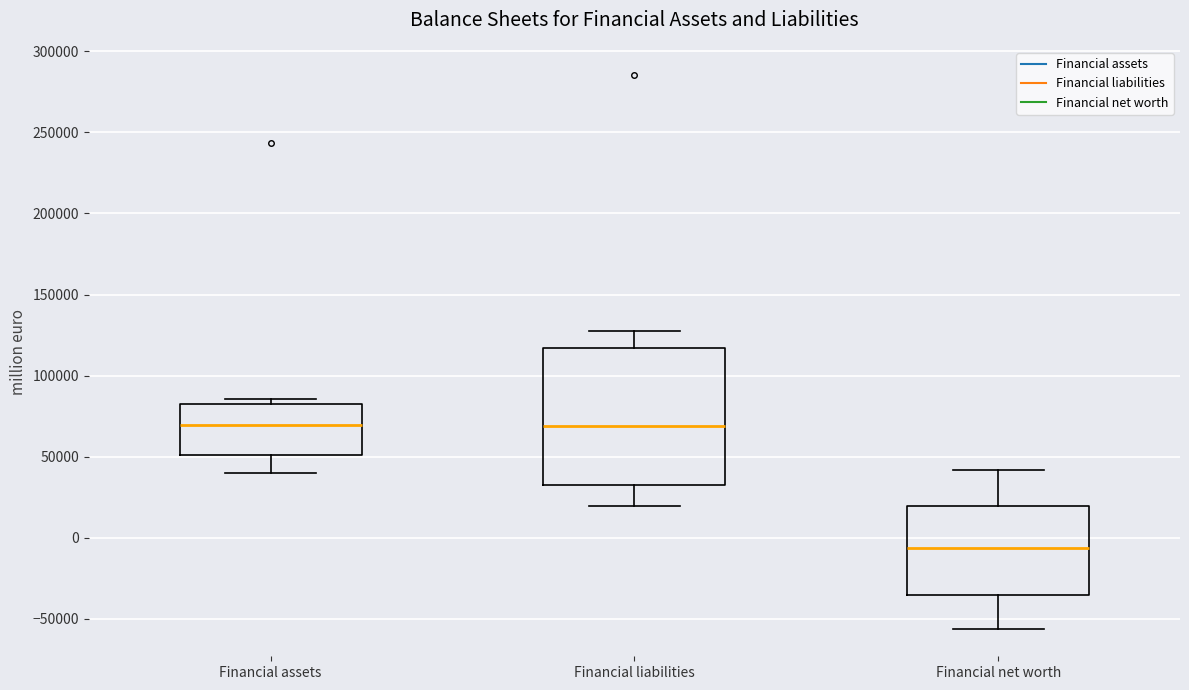

Which box has the lowest median line?

Financial net worth